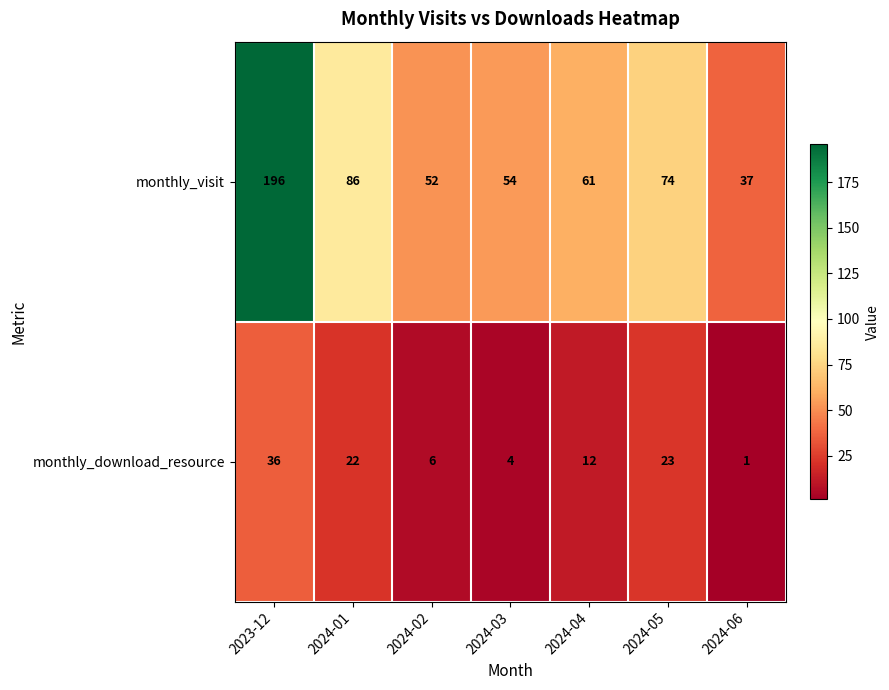

What is the spread (max minus min) of values at 2024-05?

51